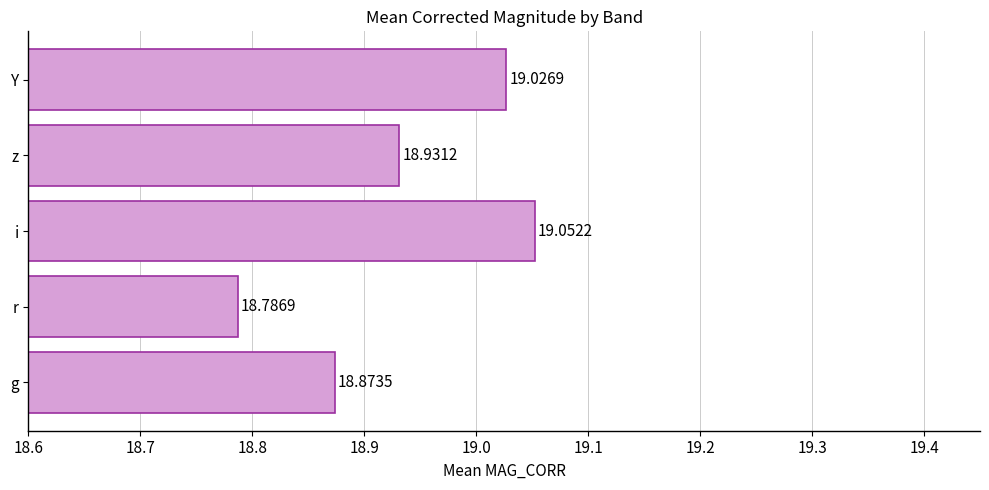

The value at r is 0.2. True or false?

True